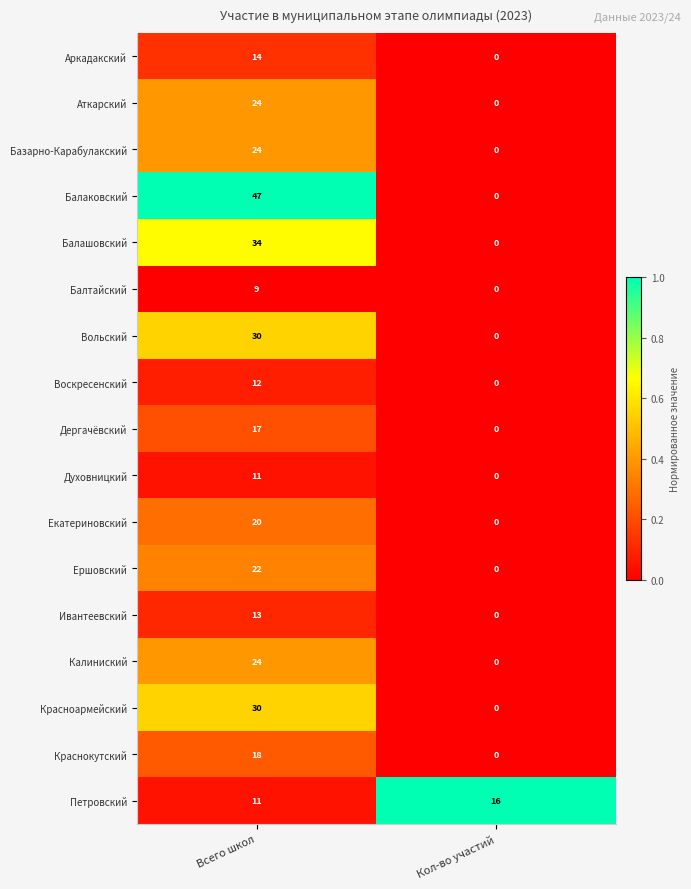

What value does the Петровский series have at Кол-во участий?

16